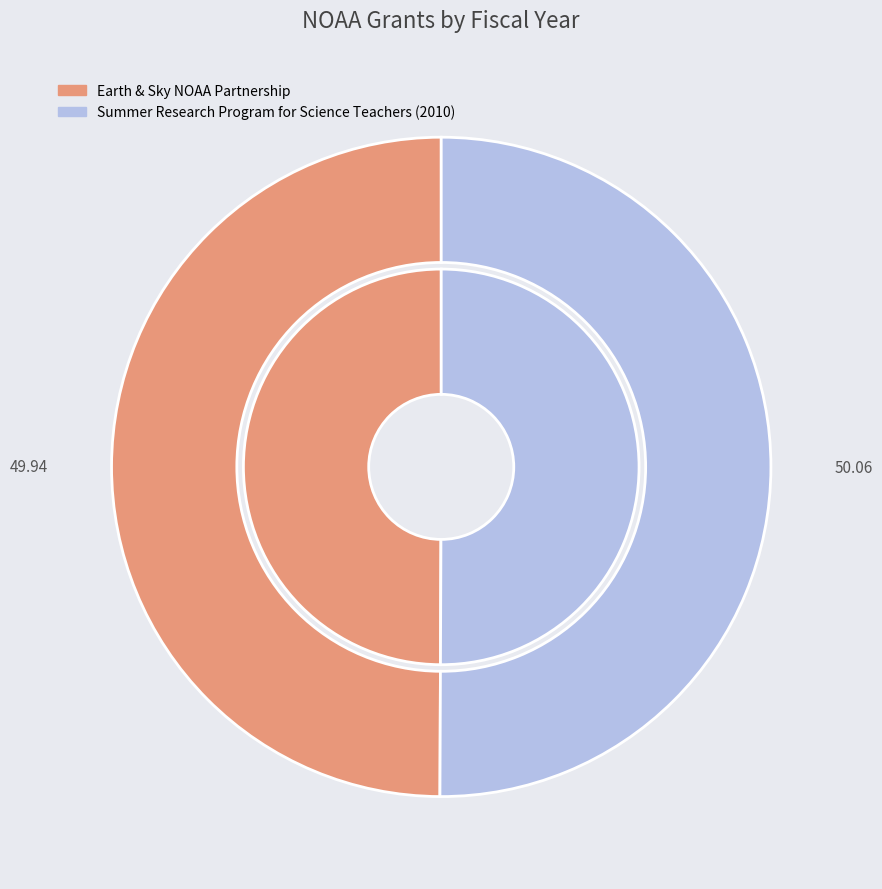

Does any single category account for the majority?

Yes